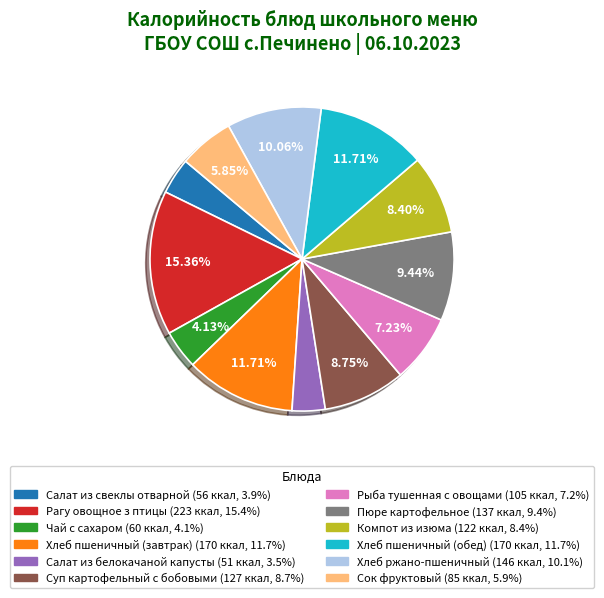

The Пюре картофельное slice represents 15% of the pie. True or false?

False